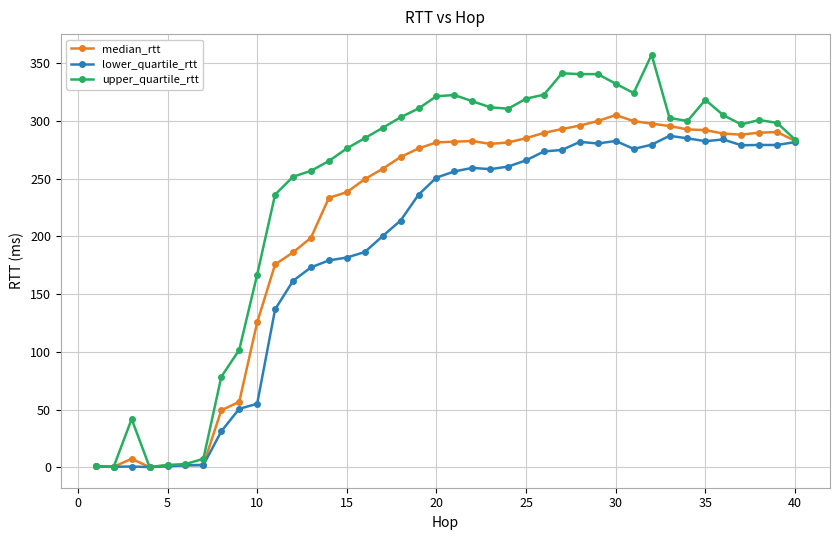

True or false: median_rtt has more than 1 interior local peaks.

True